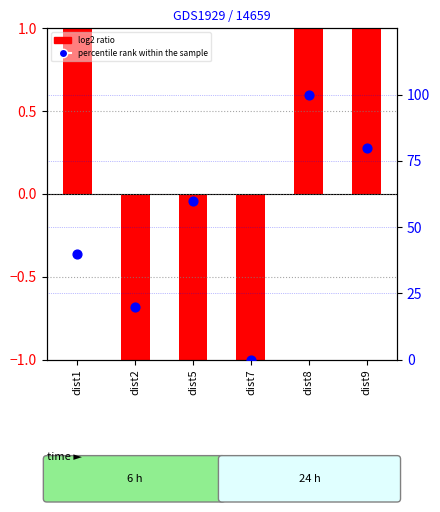

What are all the series names shown in the legend?

log2 ratio, percentile rank within the sample